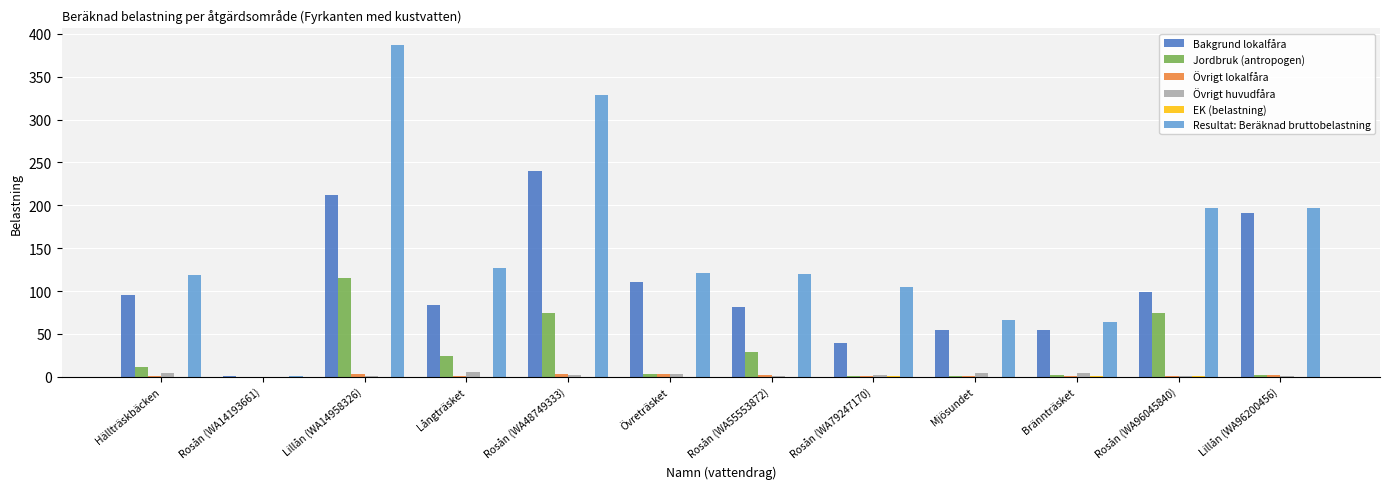

At which category is the sum across all series the highest?

Lillån (WA14958326)